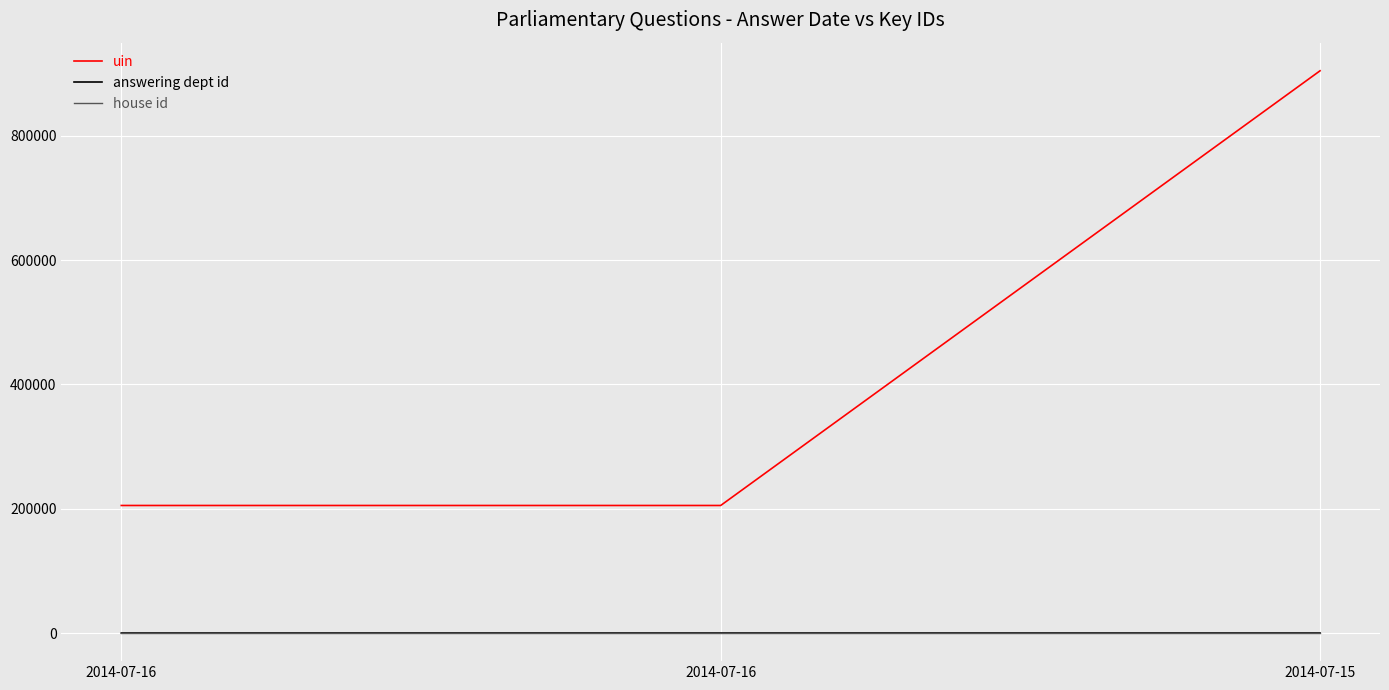

List the series in order of their peak value, highest first.

uin, answering dept id, house id